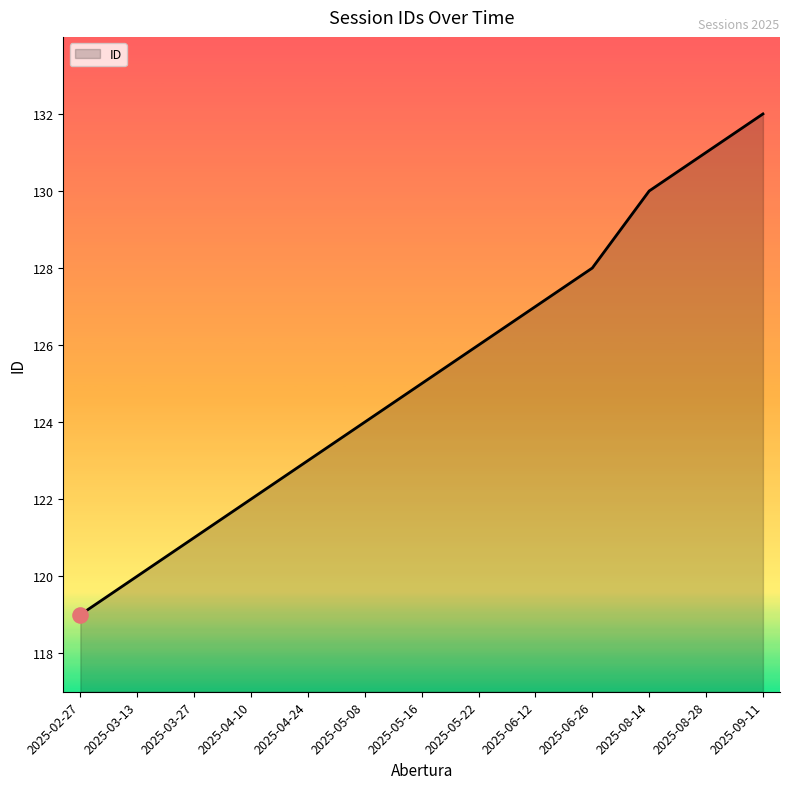

What is the change in value from 2025-05-16 to 2025-08-14?

+5